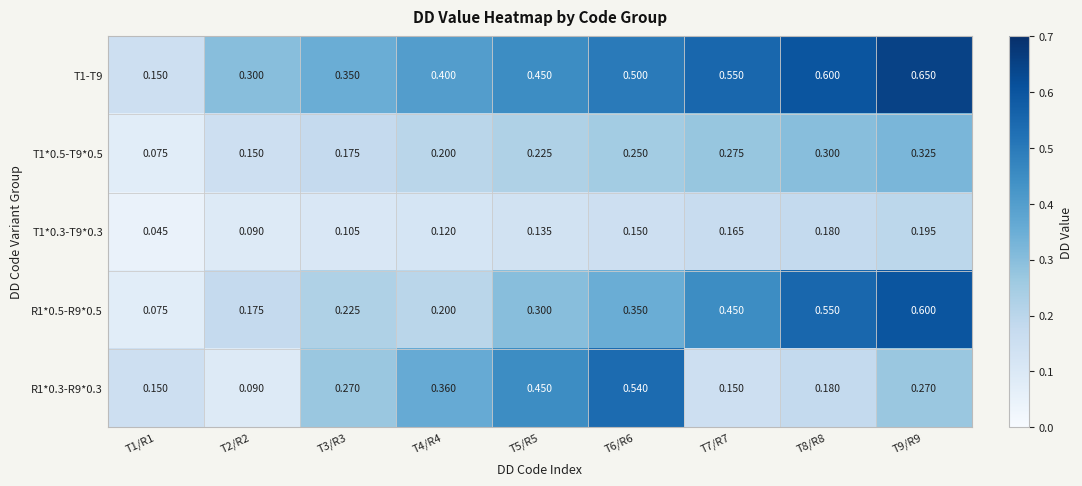

Is the value of R1*0.5-R9*0.5 at T3/R3 greater than the value of T1*0.3-T9*0.3 at T1/R1?

Yes